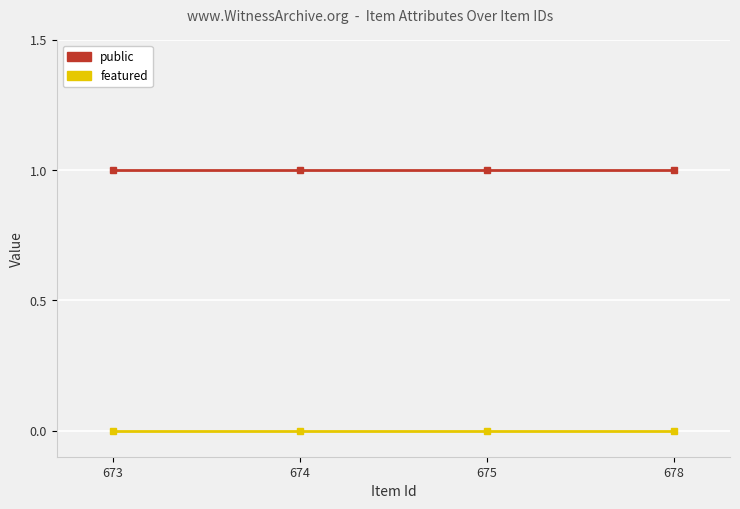

Reading right to left, extract all data points from this chart.

public: 1	1	1	1
featured: 0	0	0	0